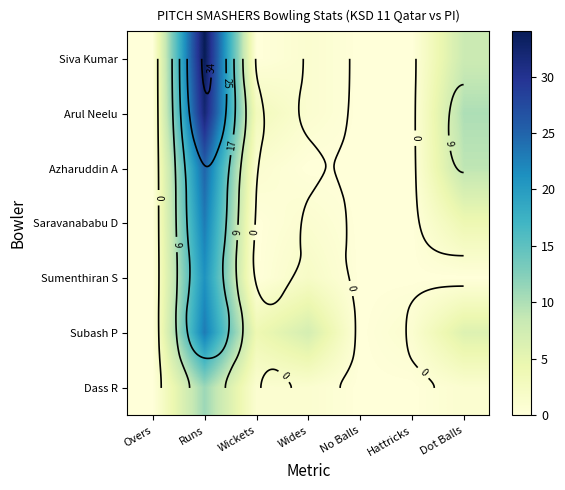

Which has a higher value, No Balls or Hattricks?

No Balls